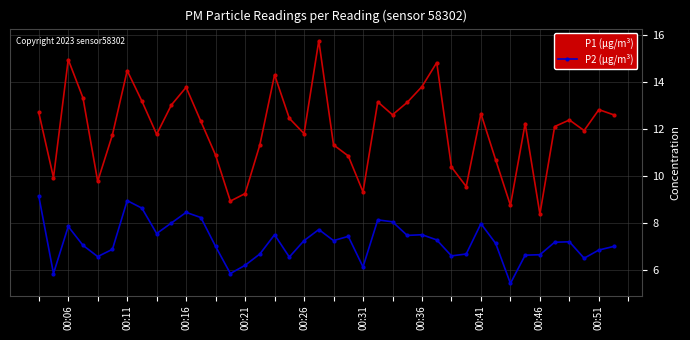

What is the value of the P2 (µg/m³) point at the 37th from the left?

7.2